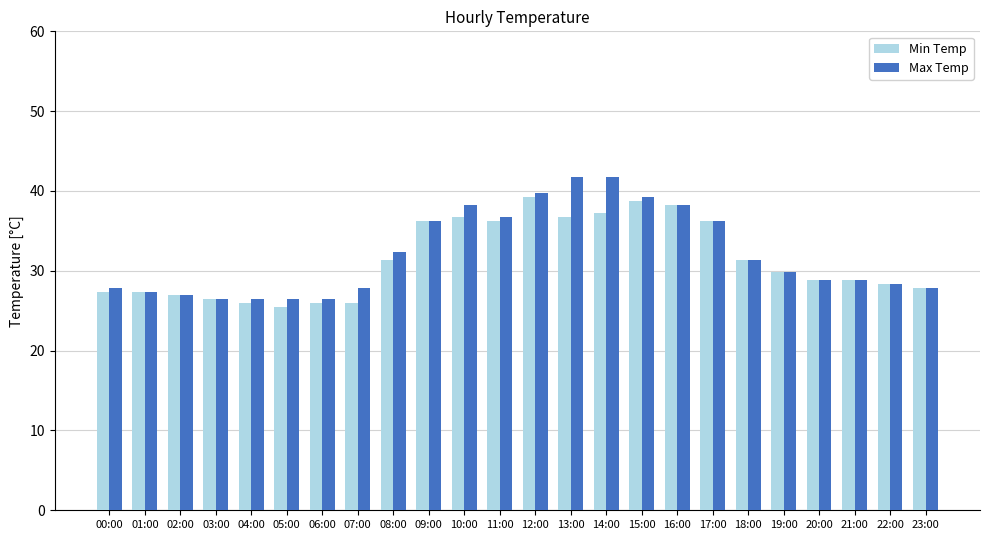

How many bars are there in each group?

2